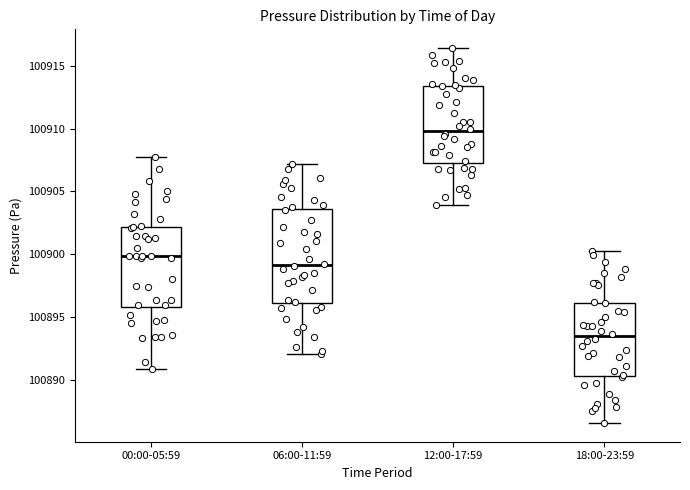

Comparing the boxes themselves (not the whiskers), which one is the tallest?

06:00-11:59